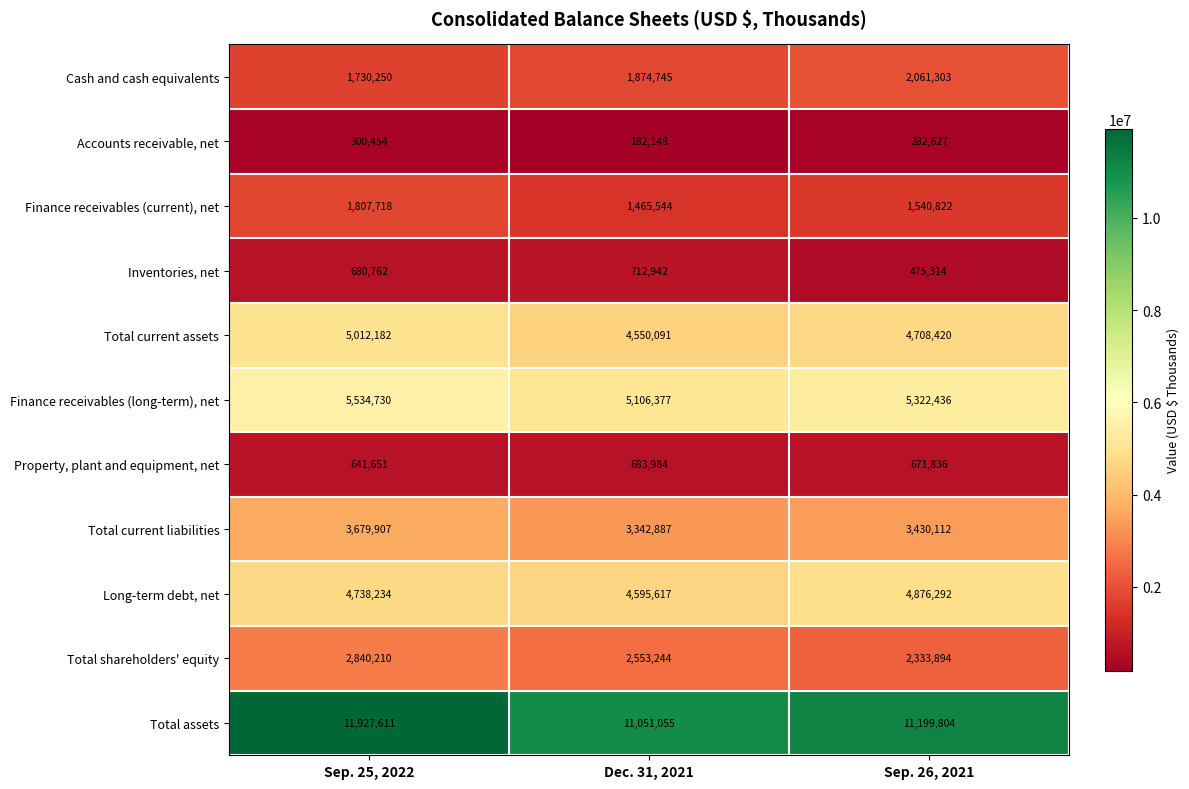

What value does the Finance receivables (long-term), net series have at Dec. 31, 2021, to the nearest 10?

5106380